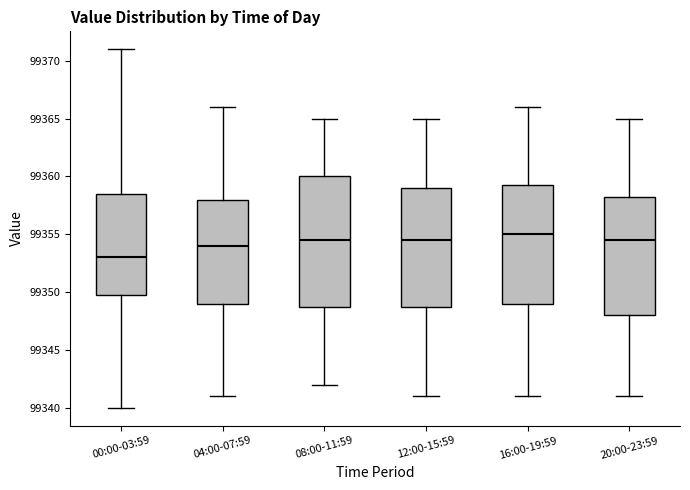

Reading left to right, transcribe this box plot: for each box, give where its median line is, the range the box spans, and where its two whiskers end, as read against the y-axis. The values are not printed on the chart, so give them approximately, as read against the axis.

00:00-03:59: median 99353.0, box 99350.0 to 99358.5, whiskers 99340.0 to 99371.0
04:00-07:59: median 99354.0, box 99349.0 to 99358.0, whiskers 99341.0 to 99366.0
08:00-11:59: median 99354.5, box 99349.0 to 99360.0, whiskers 99342.0 to 99365.0
12:00-15:59: median 99354.5, box 99349.0 to 99359.0, whiskers 99341.0 to 99365.0
16:00-19:59: median 99355.0, box 99349.0 to 99359.5, whiskers 99341.0 to 99366.0
20:00-23:59: median 99354.5, box 99348.0 to 99358.5, whiskers 99341.0 to 99365.0